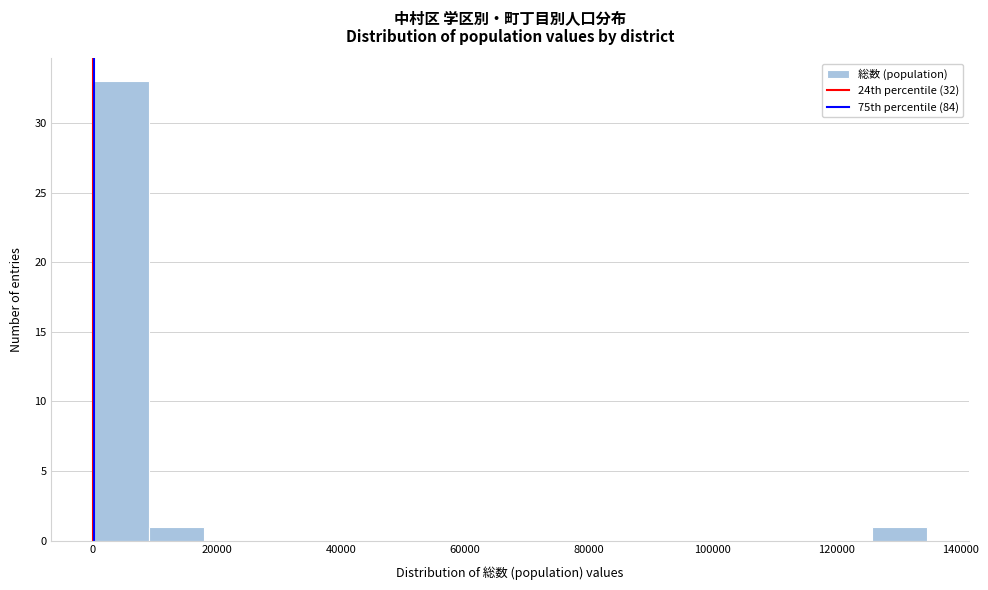

What is the height of the bar covering 8000 to 18000 on the x-axis? Neither the bar edges nor the heights are printed on the chart, so give them approximately, as read against the axes.

1